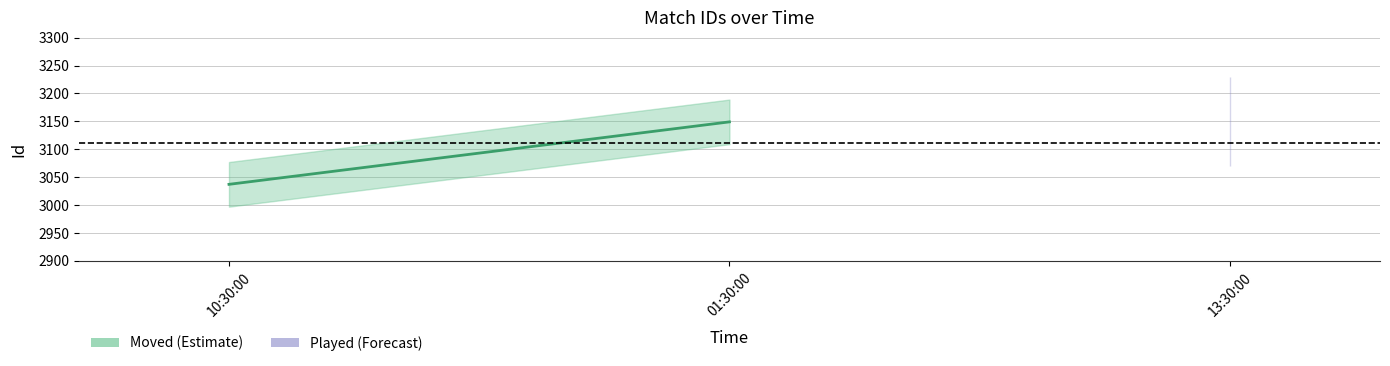

Reading left to right, extract all data points from this chart.

3037	3149	3150